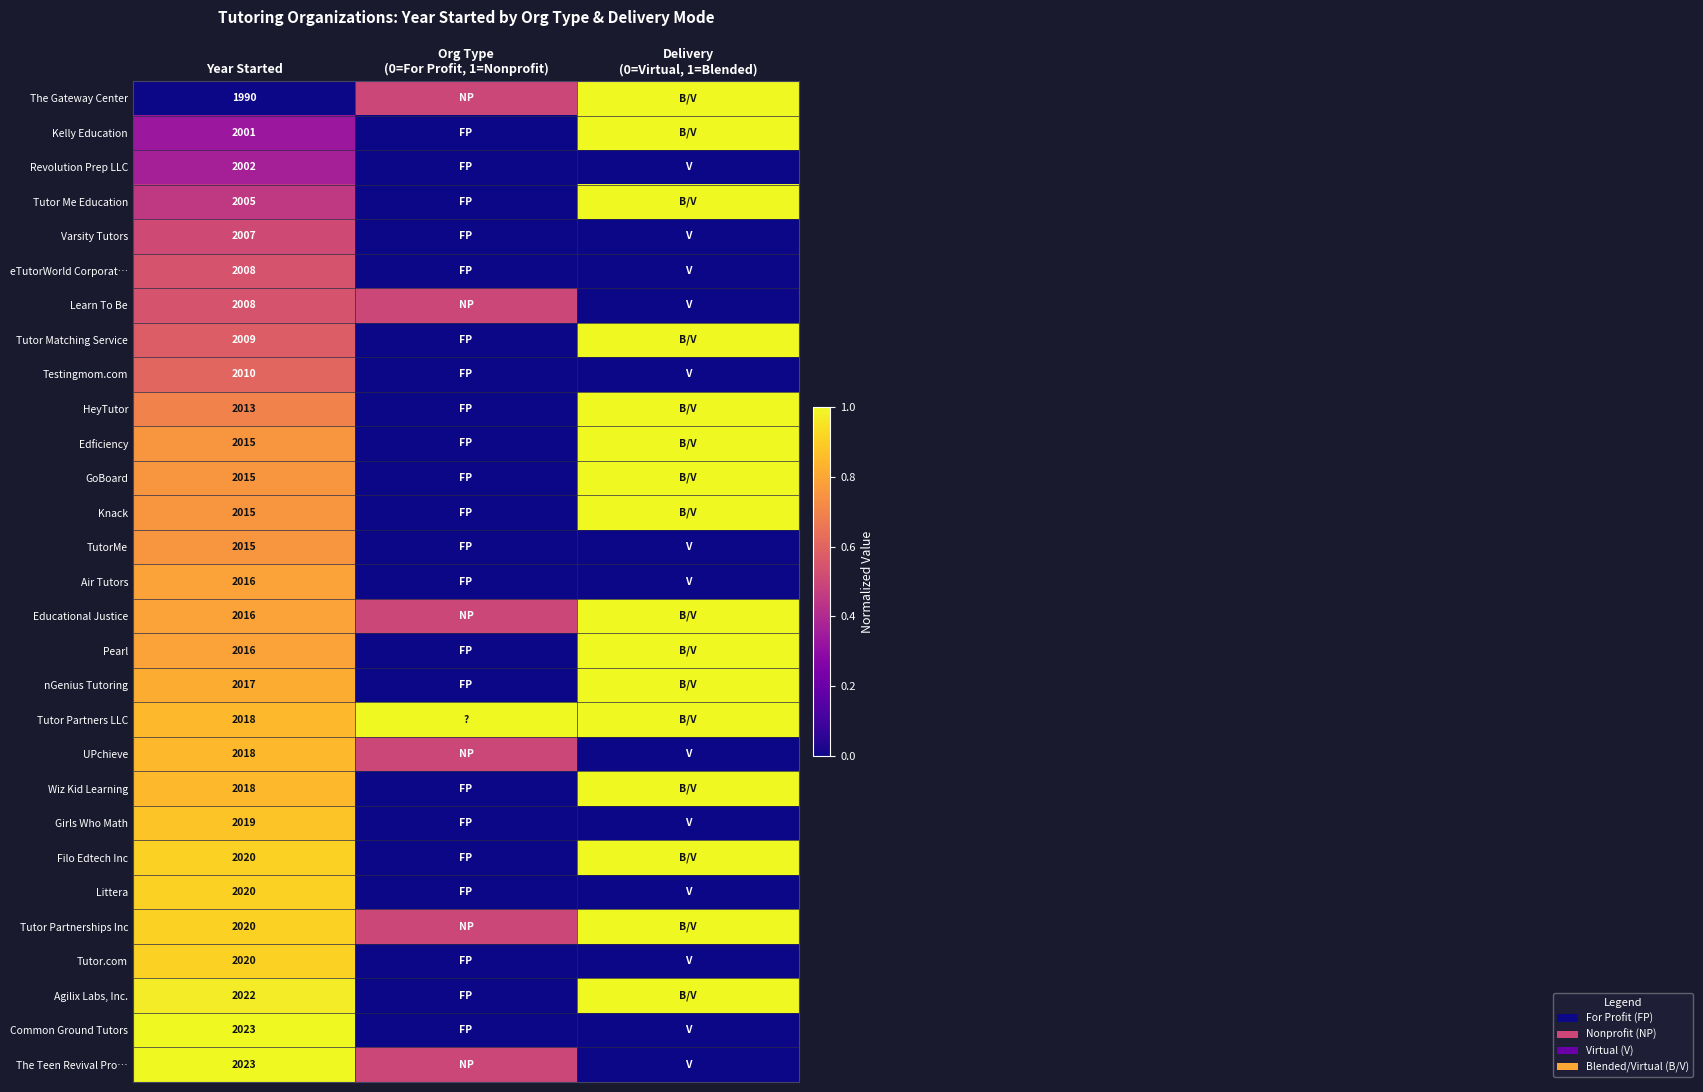

The Revolution Prep LLC series shows 2002.0 at Year Started. True or false?

True